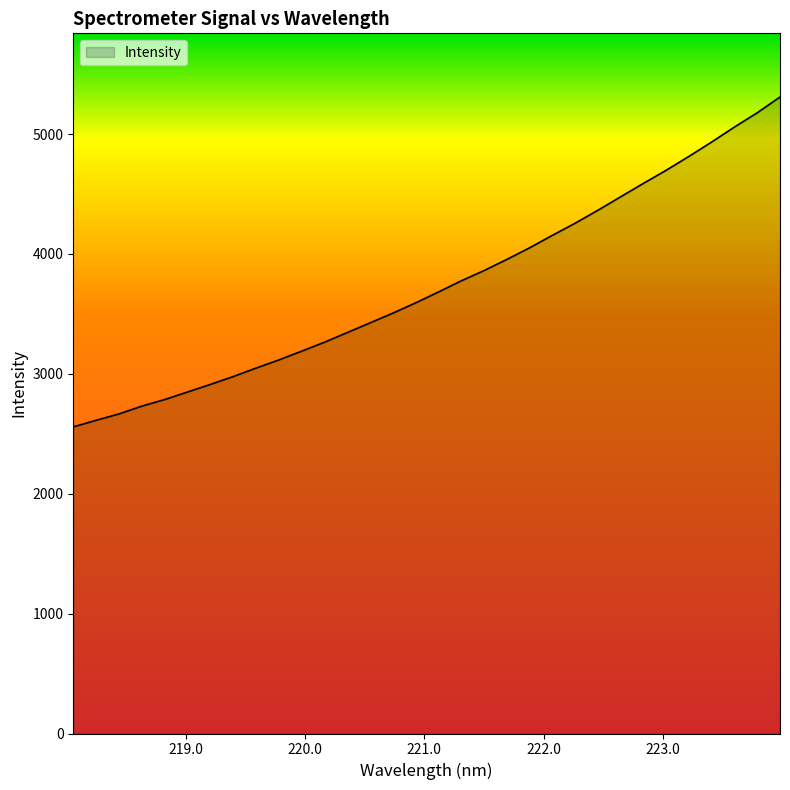

What is the maximum value shown in the chart?

5309.4